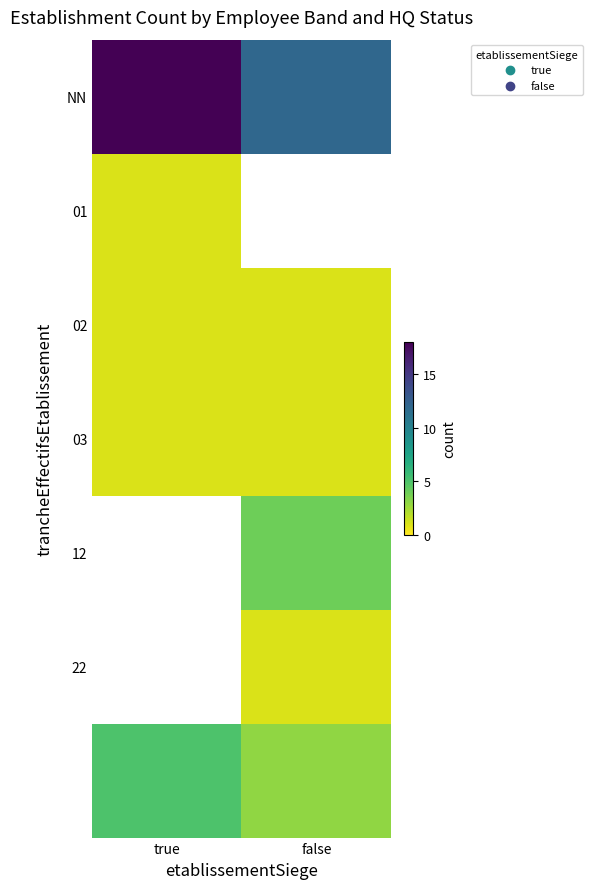

The 12 series shows 6.0 at false. True or false?

False